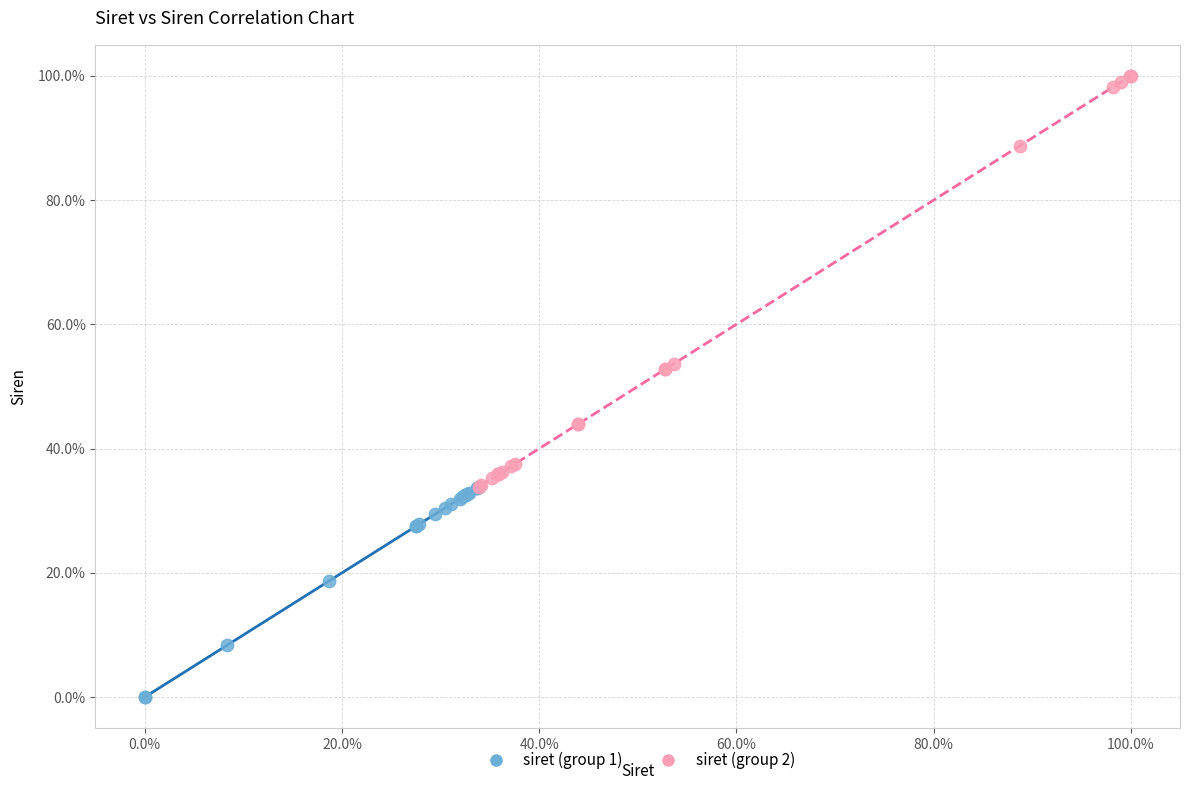

What are all the series names shown in the legend?

siret (group 1), siret (group 2)